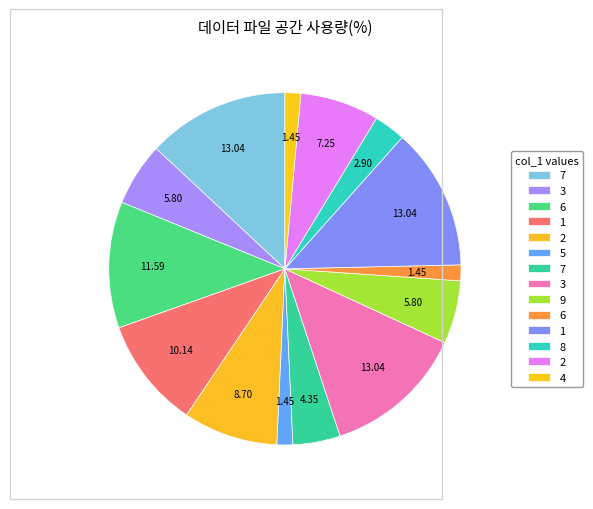

Count the number of slices in the pie.

14